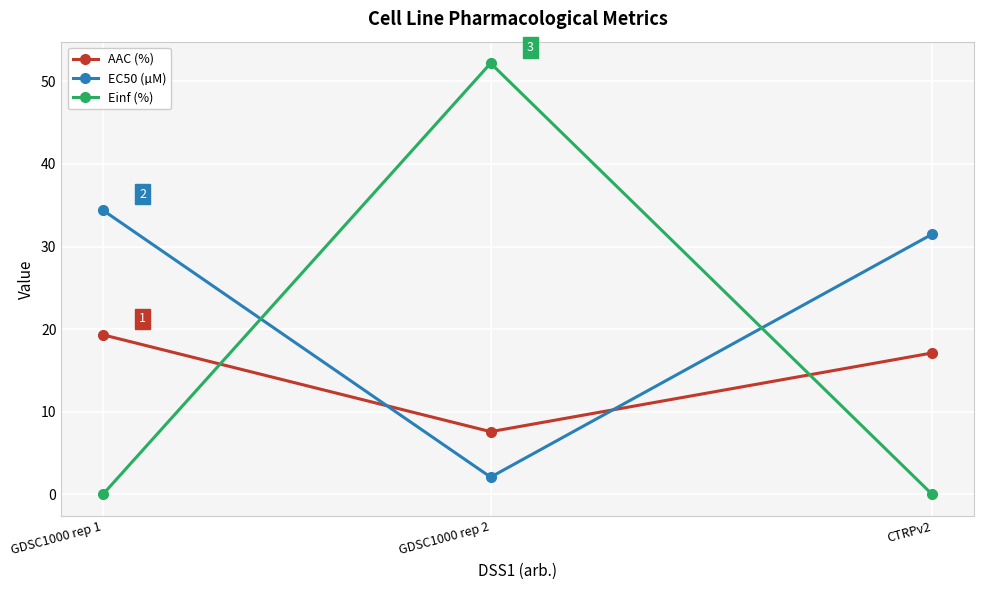

Which category has the highest value in the EC50 (µM) series?

GDSC1000 rep 1